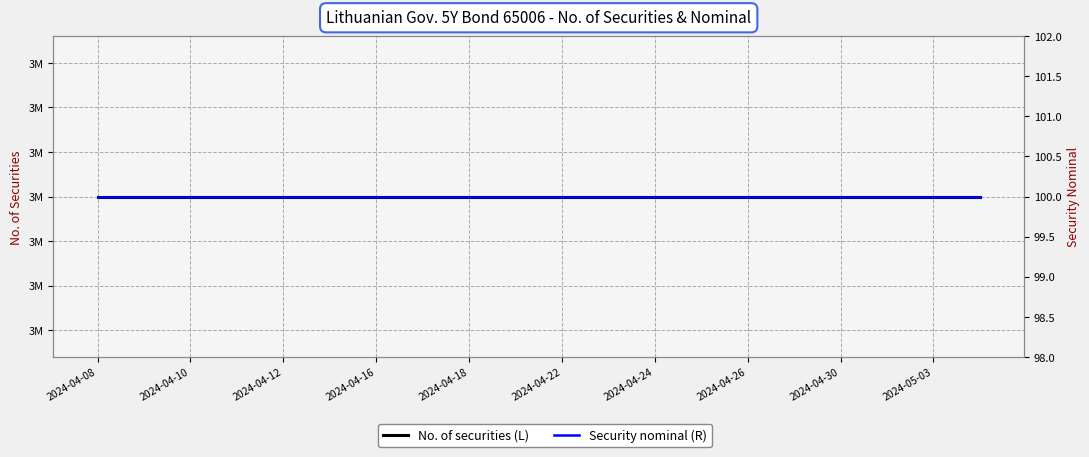

What is the value of the Security nominal (R) point at the 16th from the left?

100